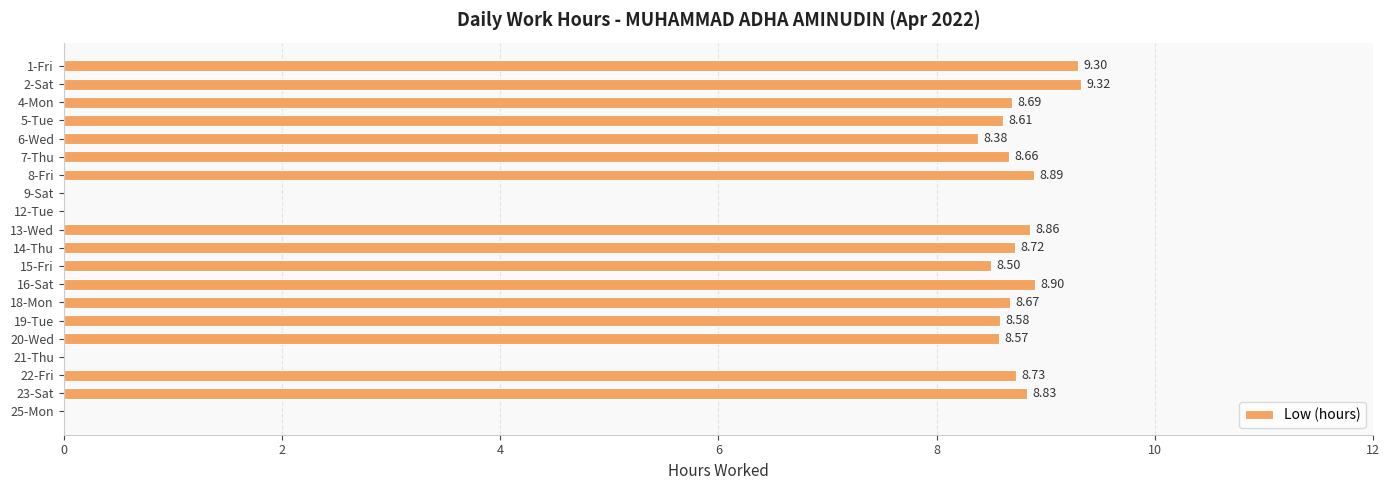

What is the maximum value shown in the chart?

9.3